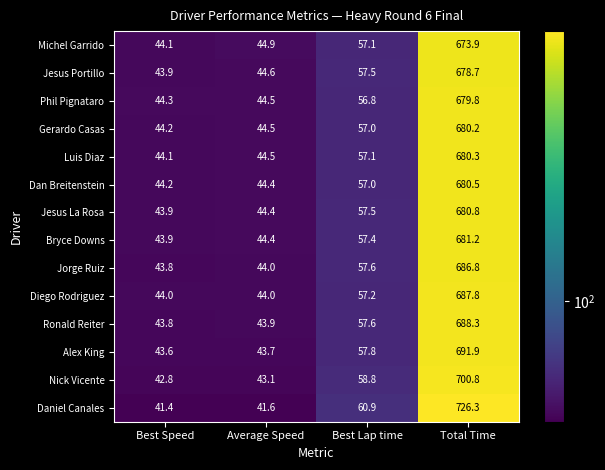

What is the maximum value for Michel Garrido?

673.9